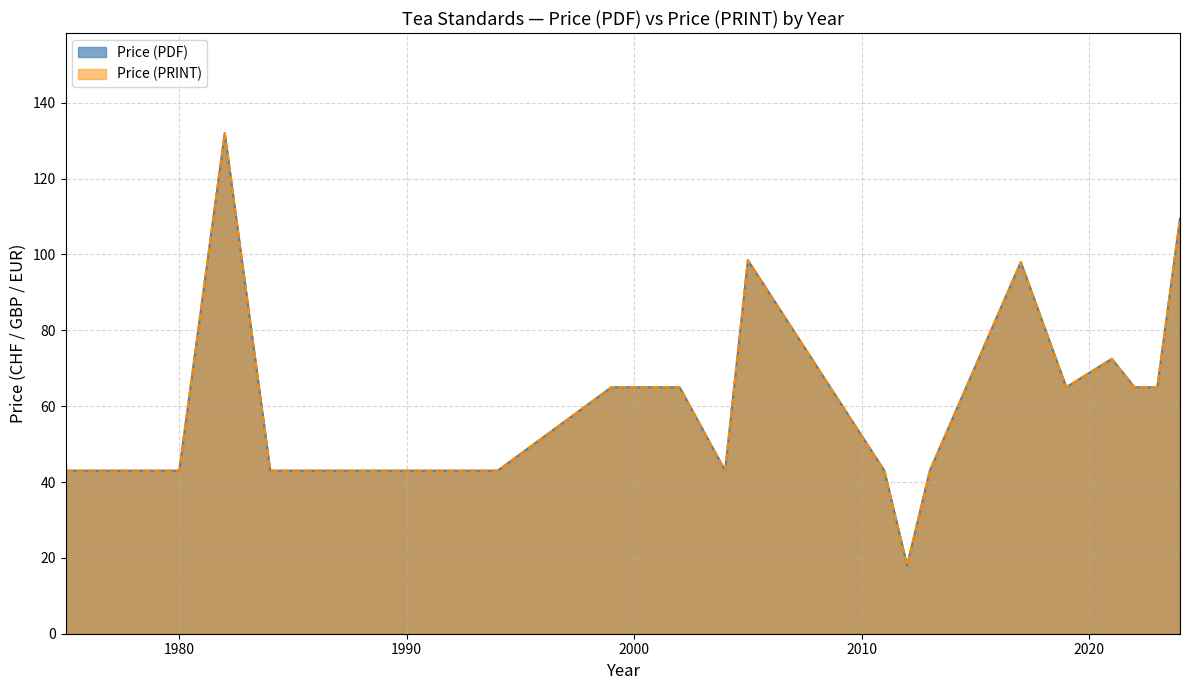

What is the value of the Price (PRINT) point at the 27th from the left?

43